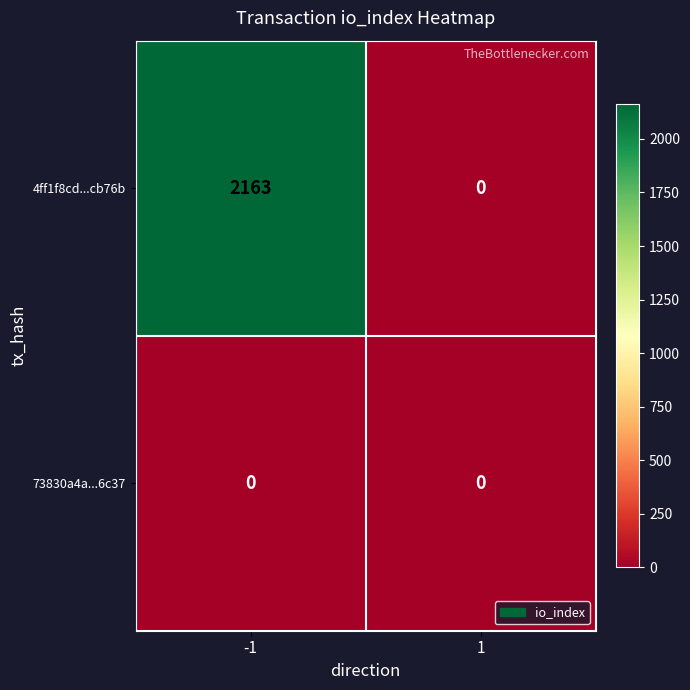

Reading left to right, transcribe all the data shown in this chart.

4ff1f8cd...cb76b: 2163	0
73830a4a...6c37: 0	0